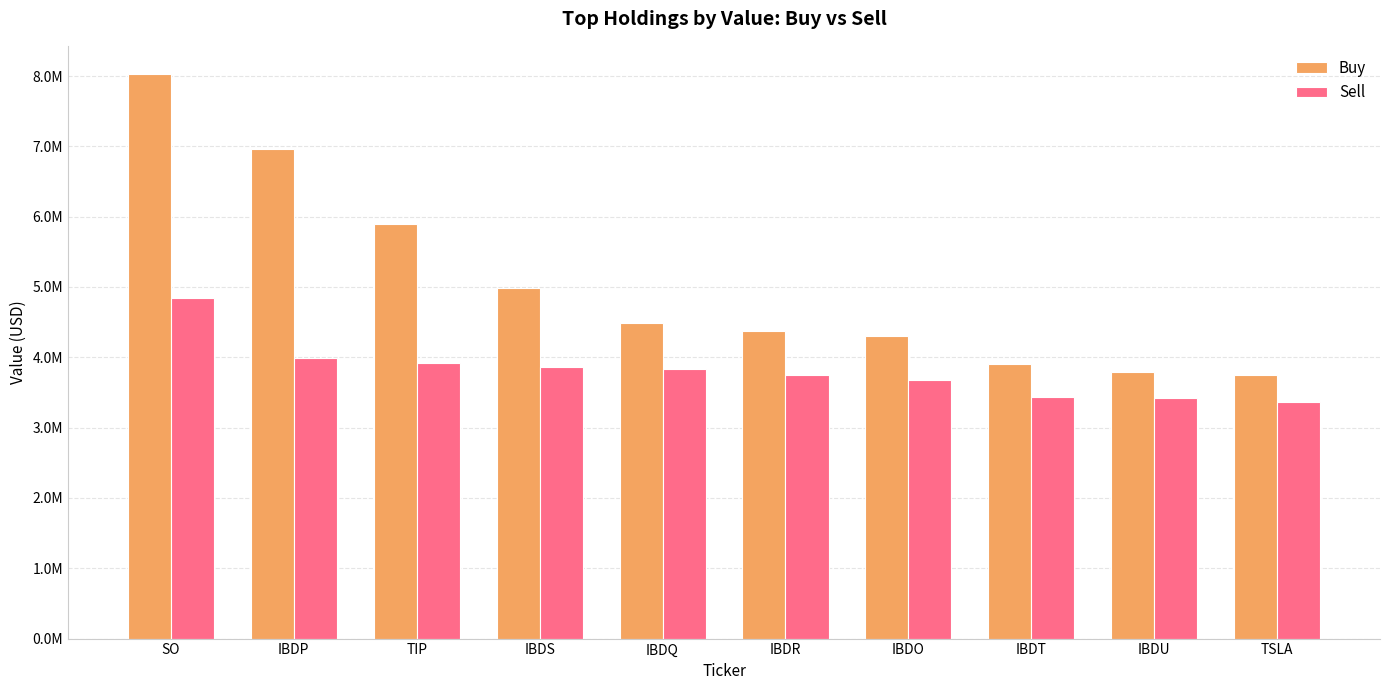

The value of Sell at SO is 4850000. True or false?

True